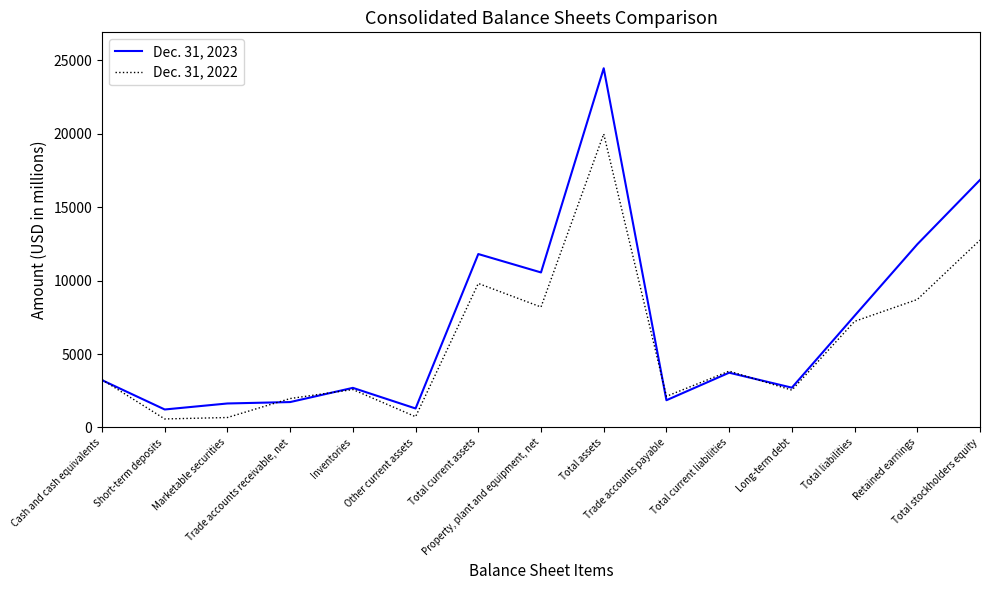

True or false: Dec. 31, 2022 has more than 0 points higher than both neighbors.

True